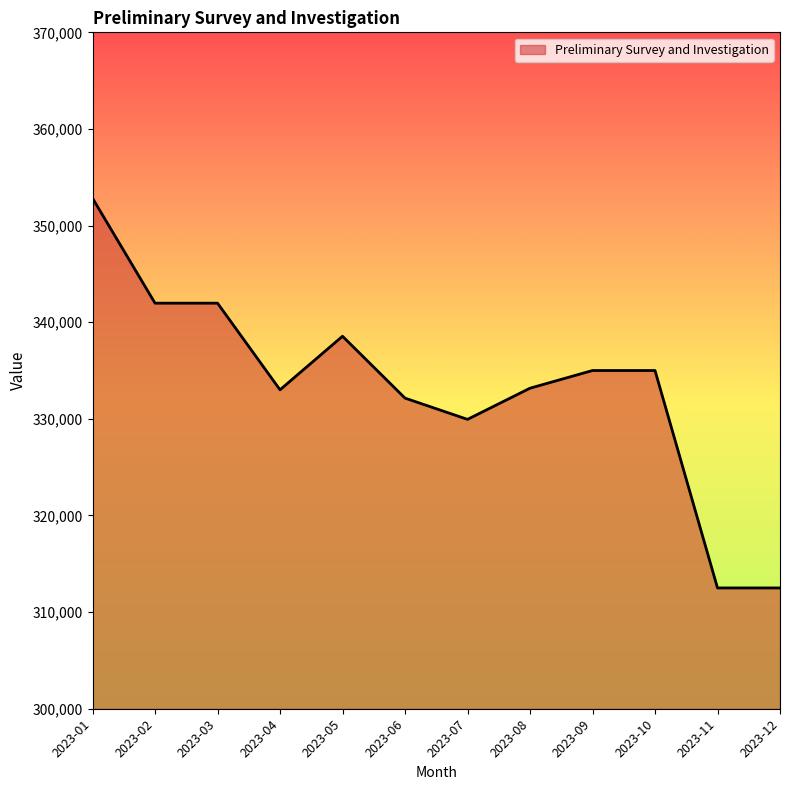

Count the number of categories in the chart.

12